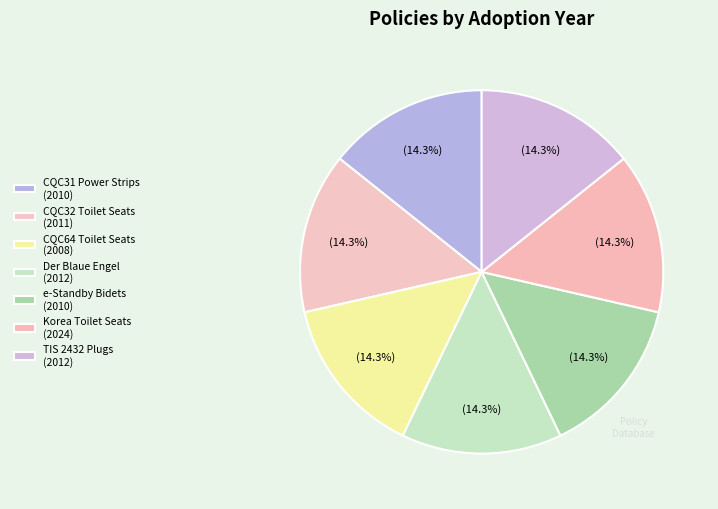

How much of the chart is everything except CQC32 Toilet Seats (2011)?

85.7%